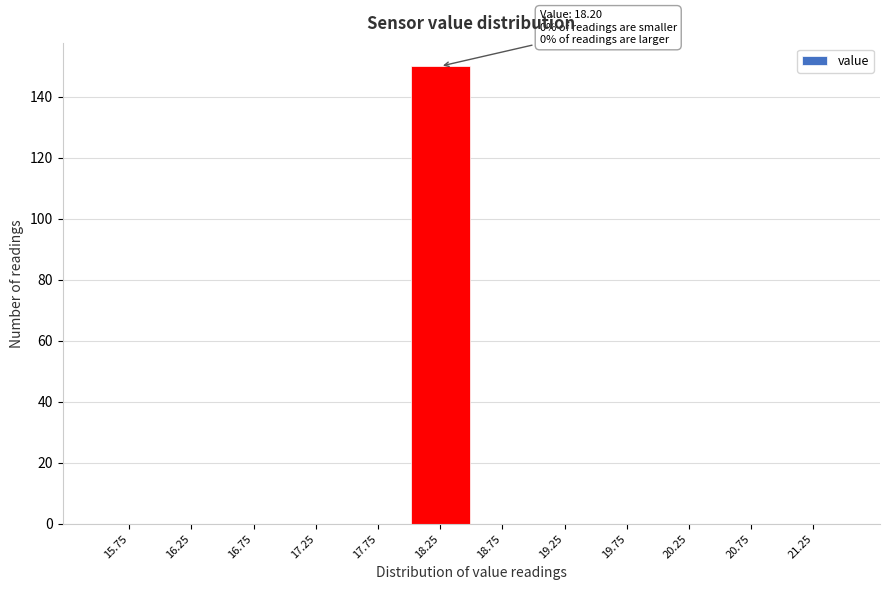

Which range on the x-axis has the tallest bar?

18.0 to 18.5